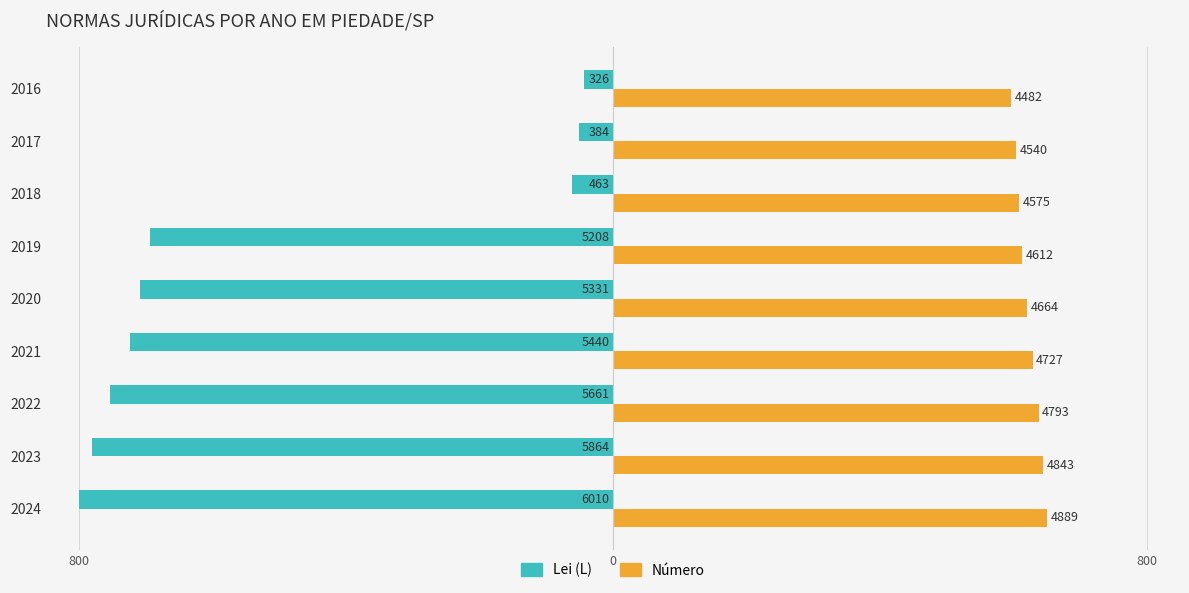

What is the average value of the Lei (L) series?

-513.0